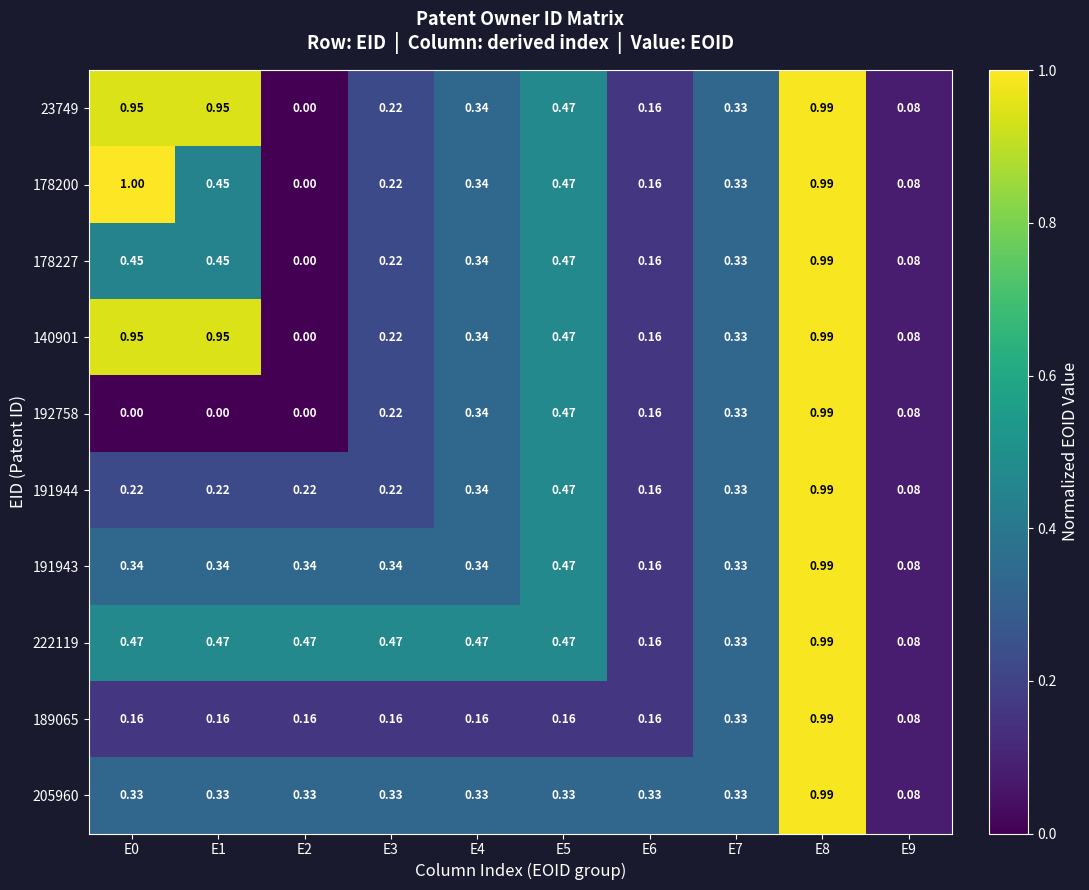

Is the value of 178227 at E4 greater than the value of 178200 at E7?

Yes